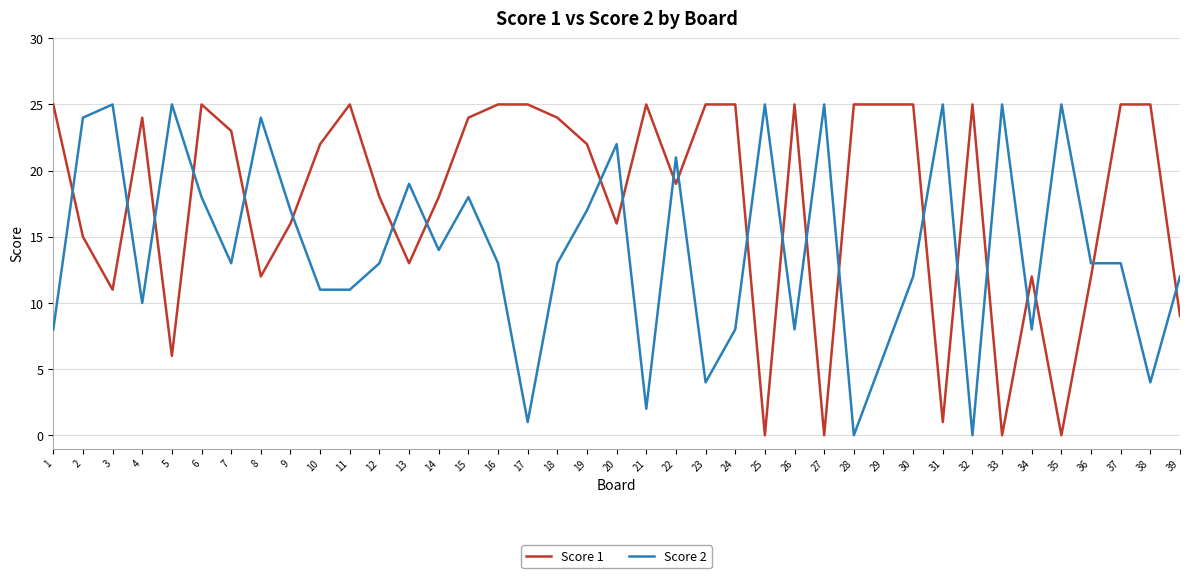

True or false: Score 1 has a value of 12 at 26.

False